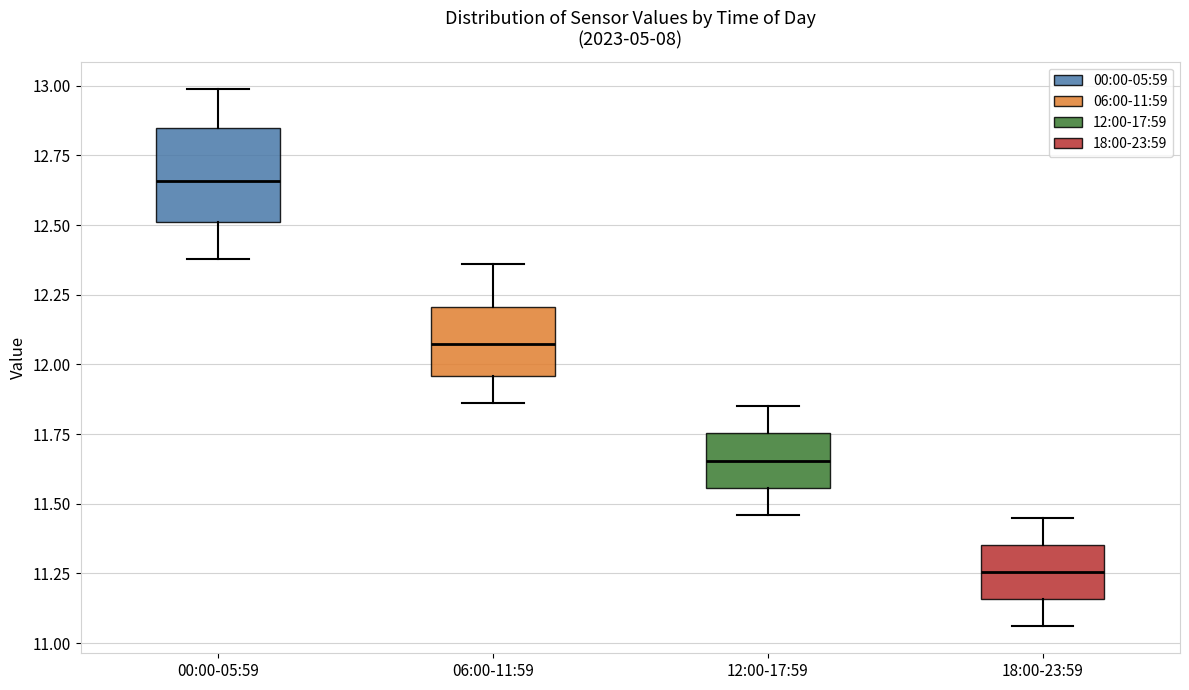

Where does the lower whisker of the box for 00:00-05:59 end on the y-axis? The values are not printed on the chart, so give them approximately, as read against the axis.

12.40